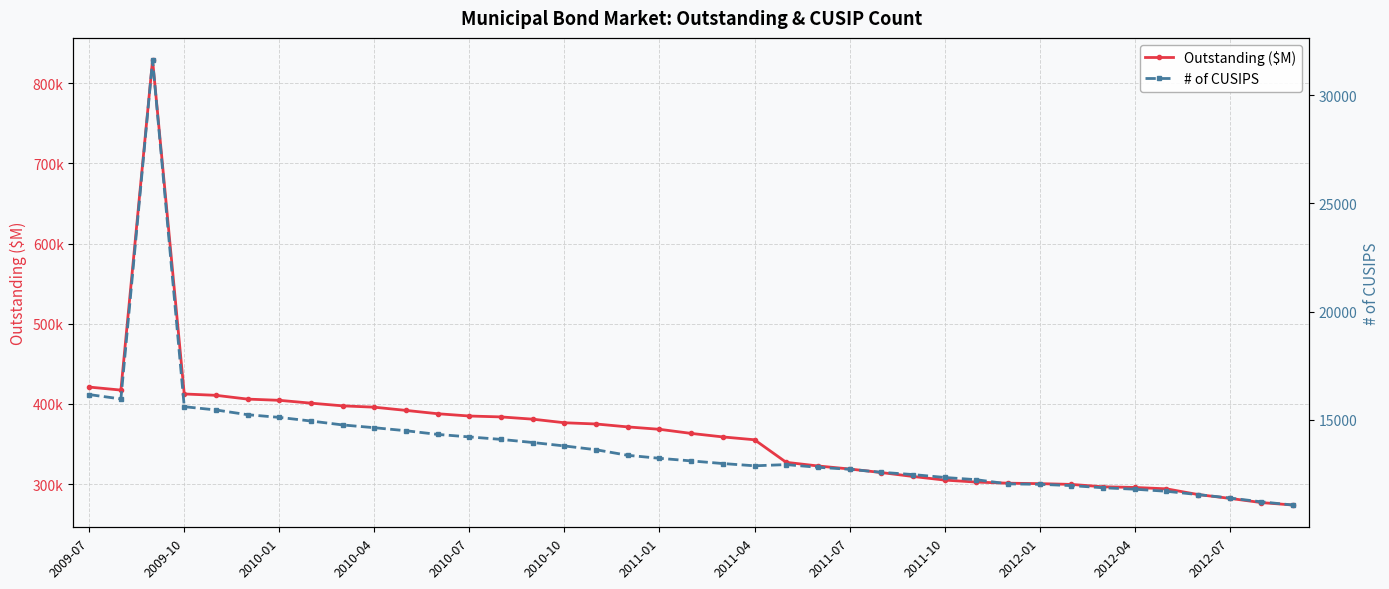

Is it true that Outstanding ($M) equals 75737.3 at 2011-01?

False